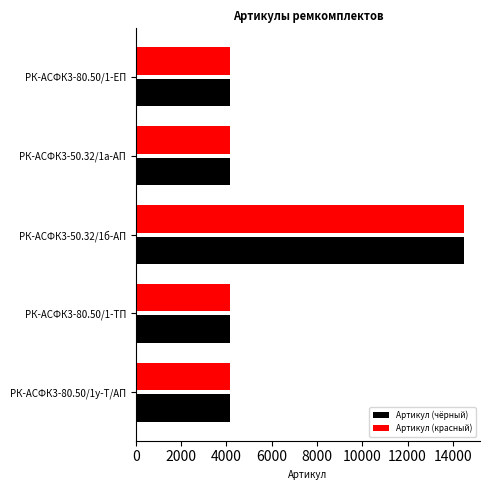

What is the total value across all series at РК-АСФК3-80.50/1у-Т/АП?

8284